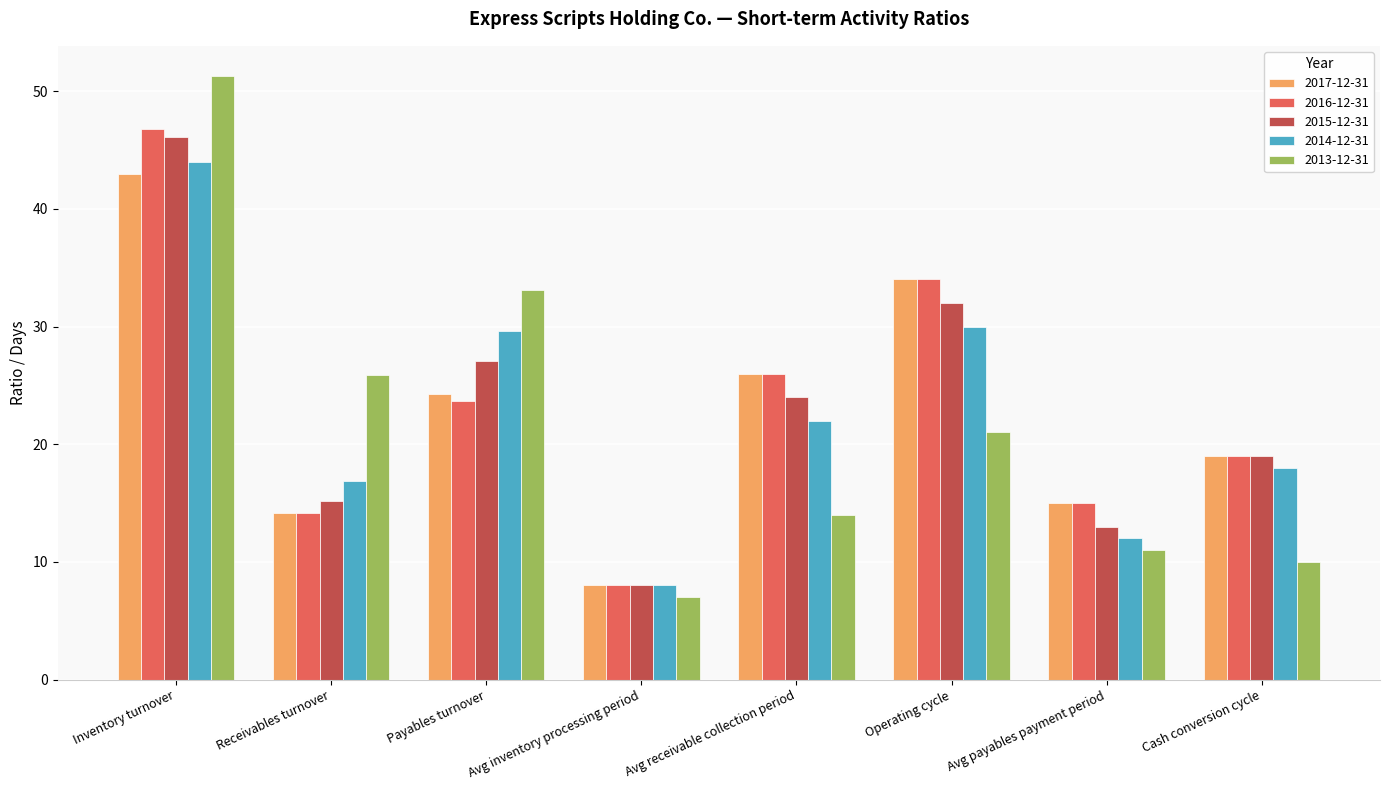

Count the number of categories in the chart.

8